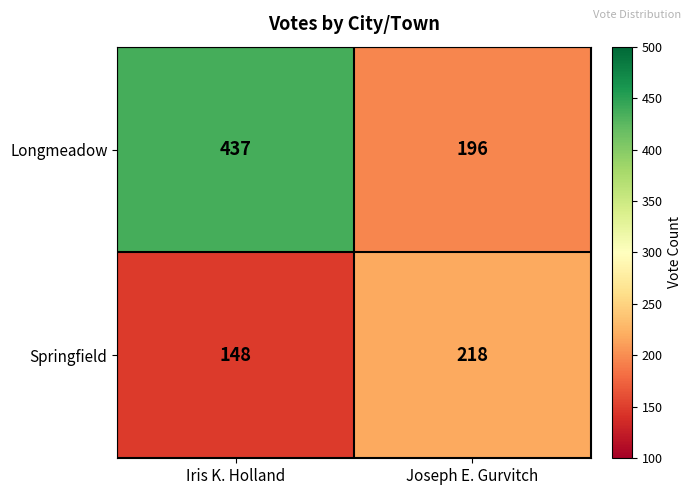

At which label does Longmeadow reach its peak?

Iris K. Holland